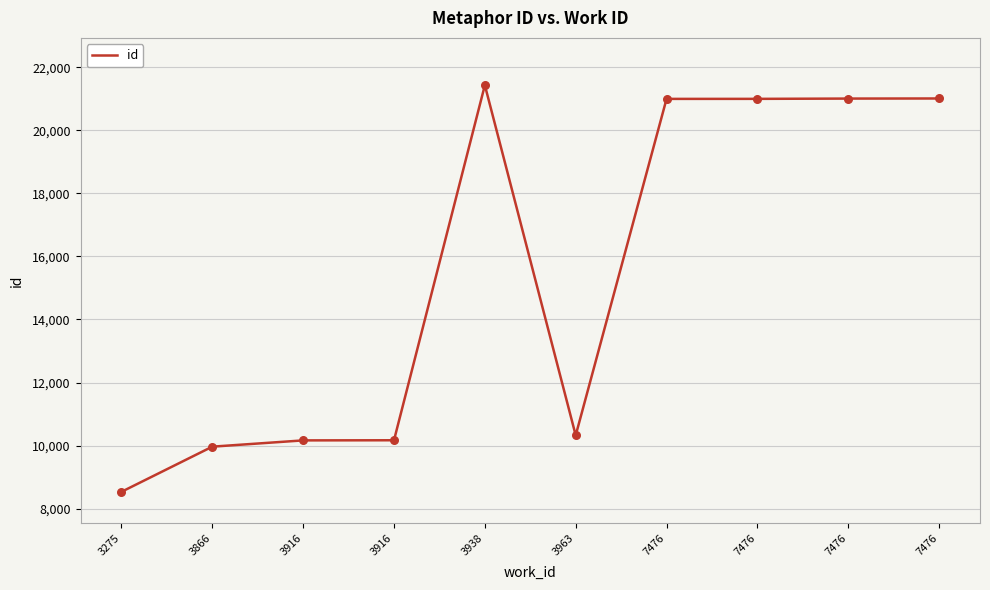

What is the change in value from 3938 to 7476?

-434